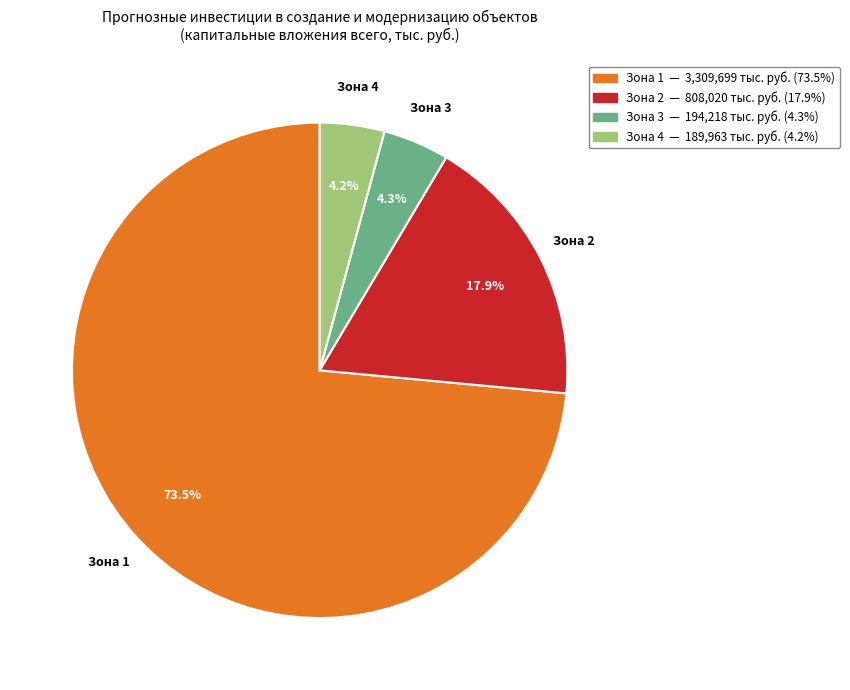

Approximately how many times larger is the value at Зона 2 compared to Зона 3?

4.2